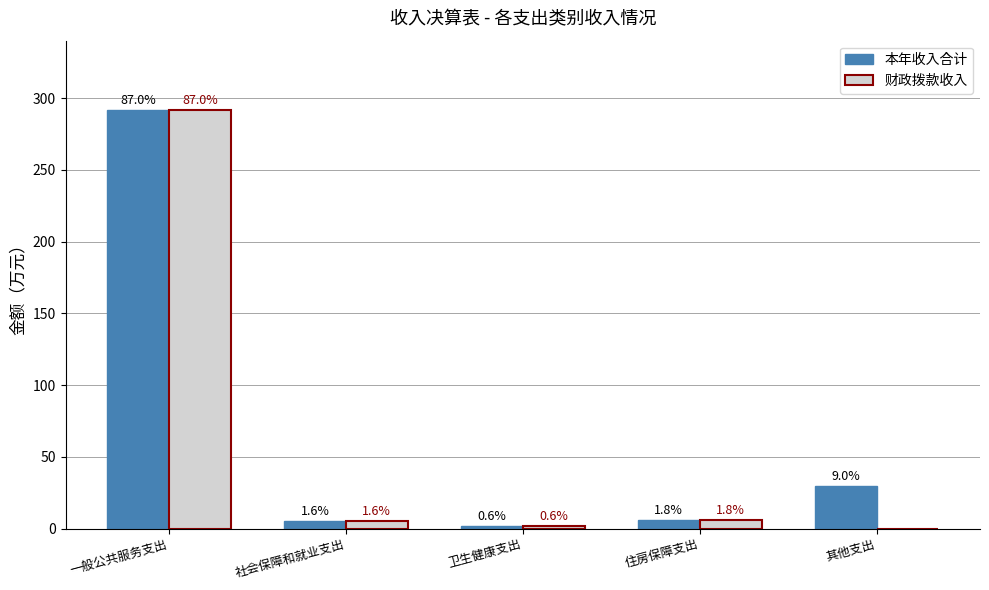

What are all the series names shown in the legend?

本年收入合计, 财政拨款收入